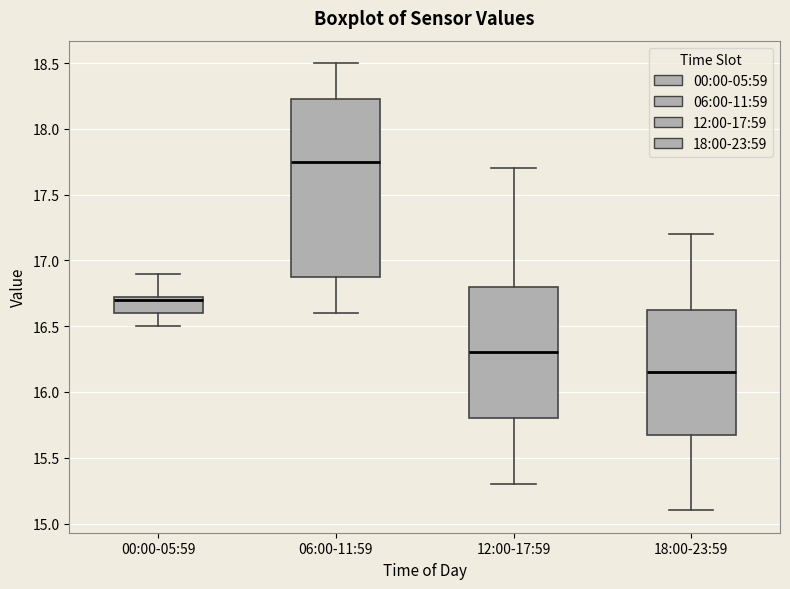

Reading left to right, transcribe this box plot: for each box, give where its median line is, the range the box spans, and where its two whiskers end, as read against the y-axis. The values are not printed on the chart, so give them approximately, as read against the axis.

00:00-05:59: median 16.70, box 16.60 to 16.75, whiskers 16.50 to 16.90
06:00-11:59: median 17.75, box 16.90 to 18.25, whiskers 16.60 to 18.50
12:00-17:59: median 16.30, box 15.80 to 16.80, whiskers 15.30 to 17.70
18:00-23:59: median 16.15, box 15.70 to 16.65, whiskers 15.10 to 17.20